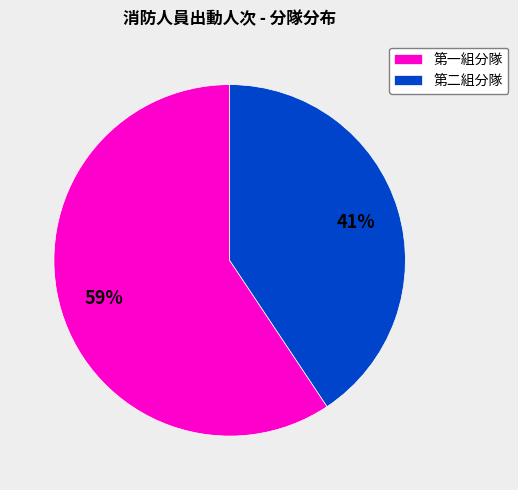

What percentage is the 第一組分隊 slice, to the nearest percent?

59%